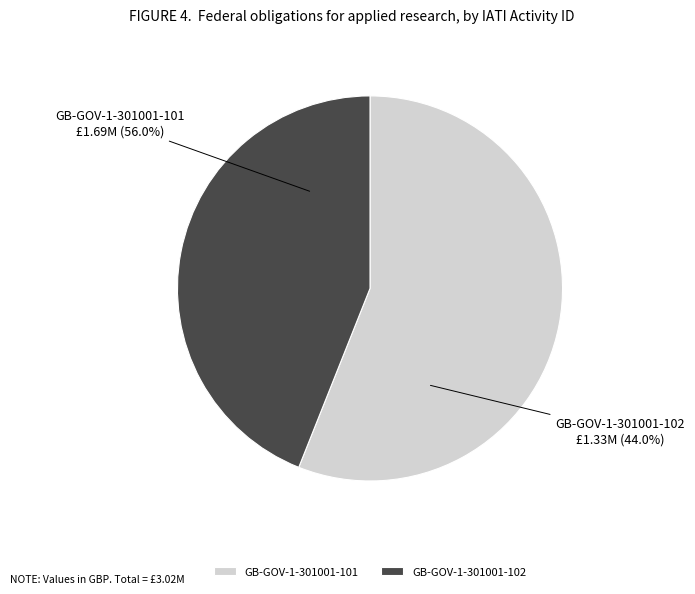

What is the change in value from GB-GOV-1-301001-101 to GB-GOV-1-301001-102?

-364055